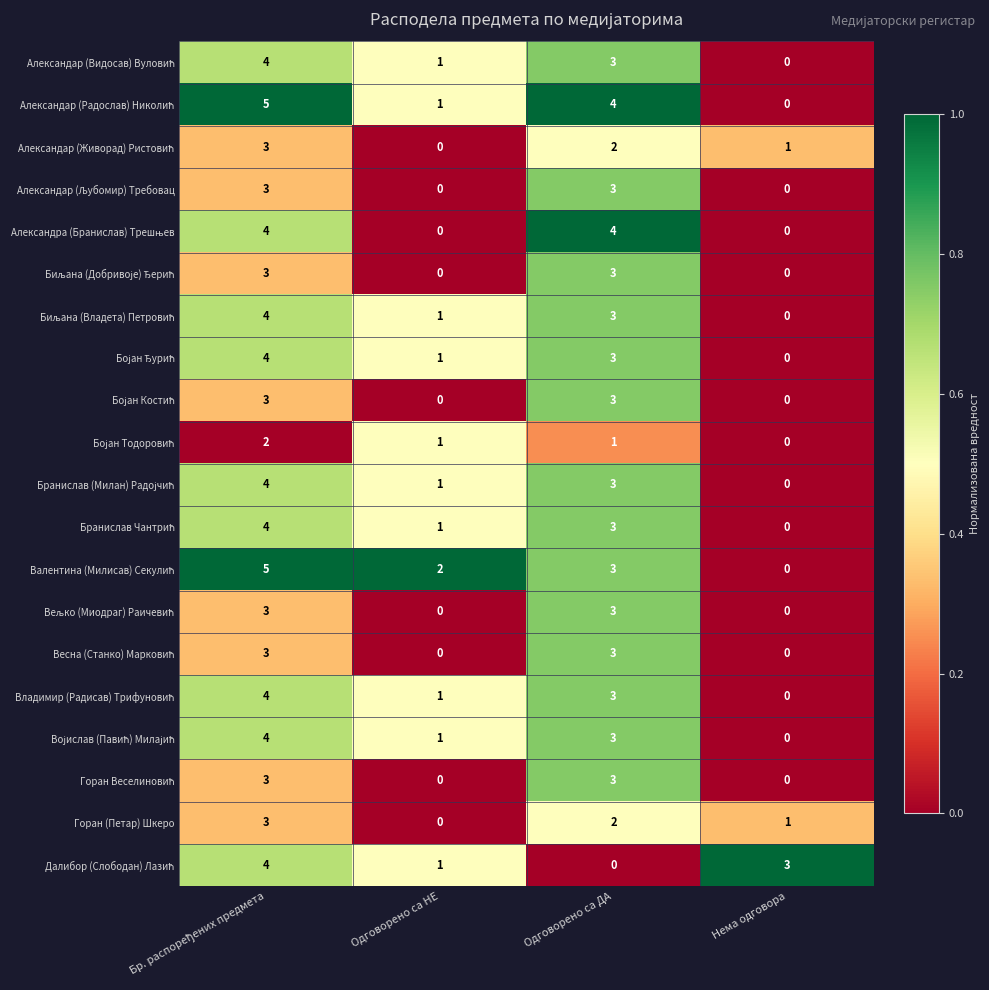

What is the total value across all series at Одговорено са НЕ?

12